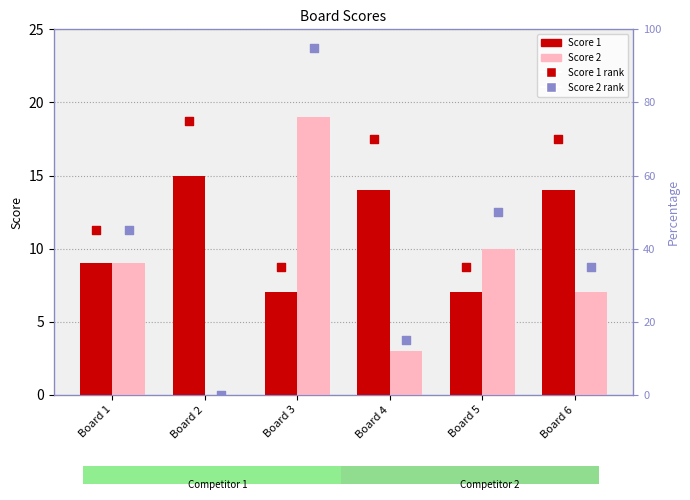

At how many categories does at least one series exceed 41?

6